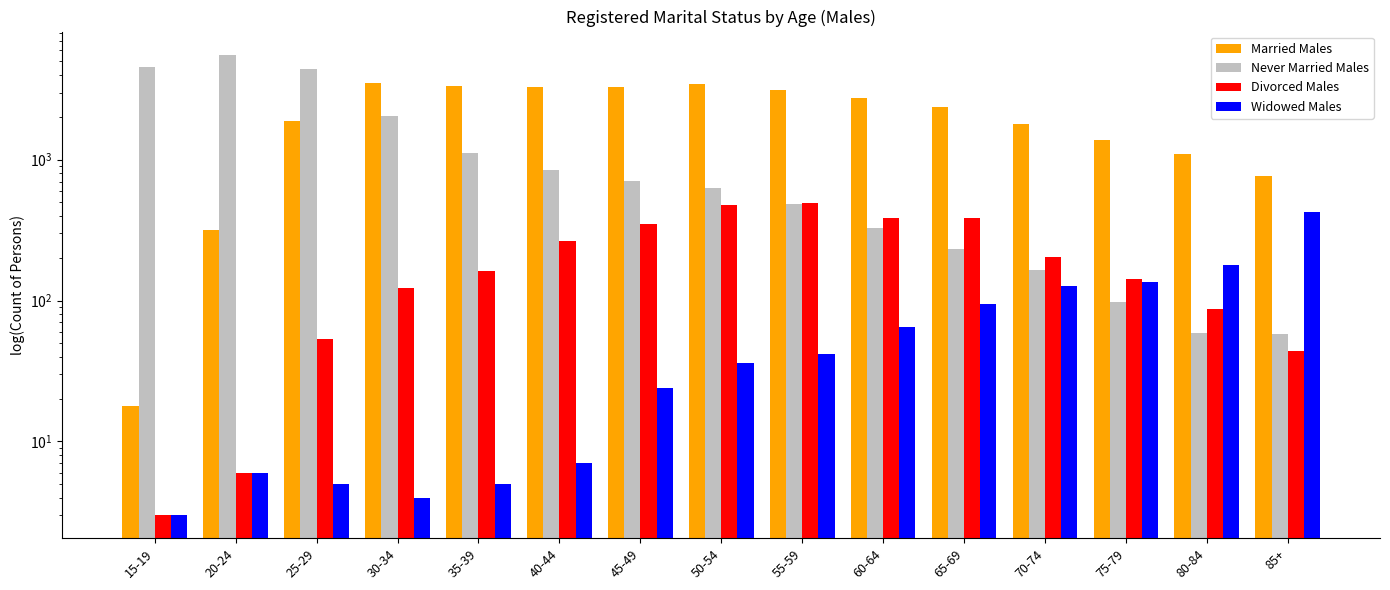

What is the total value across all series at 50-54?

4605